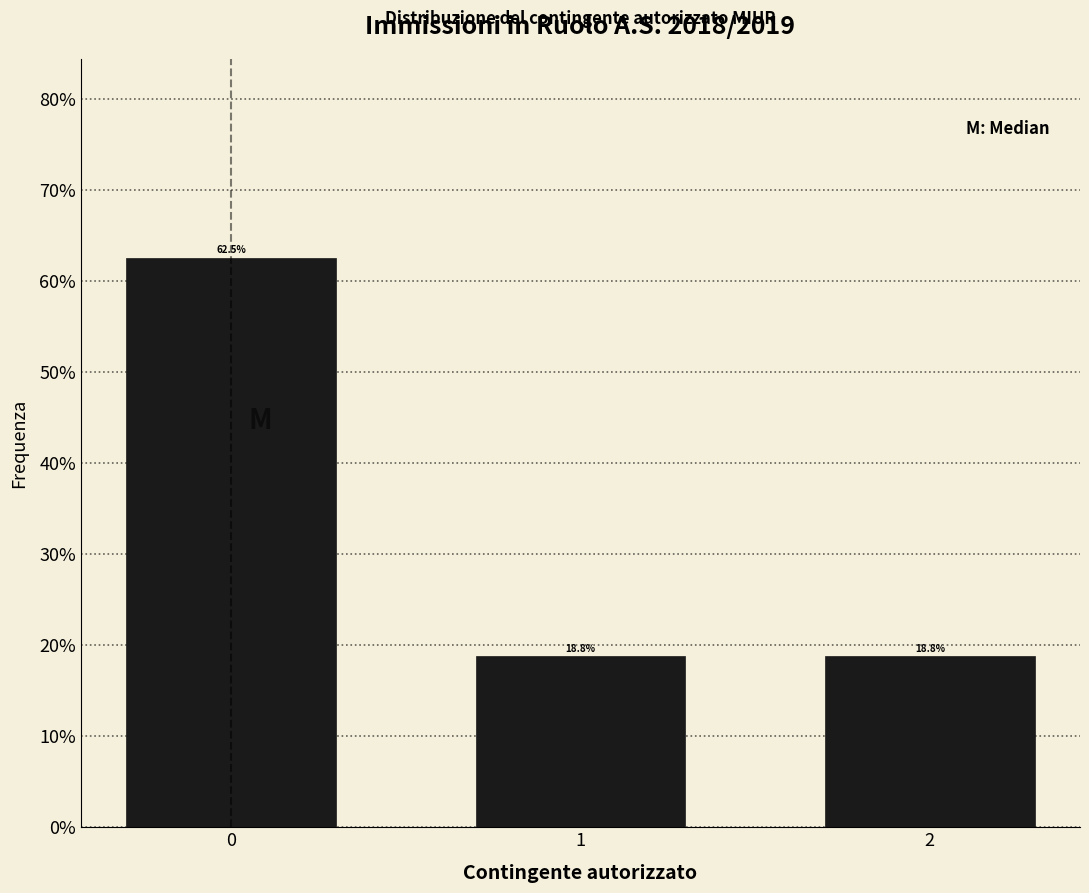

Does the chart contain any negative values?

No